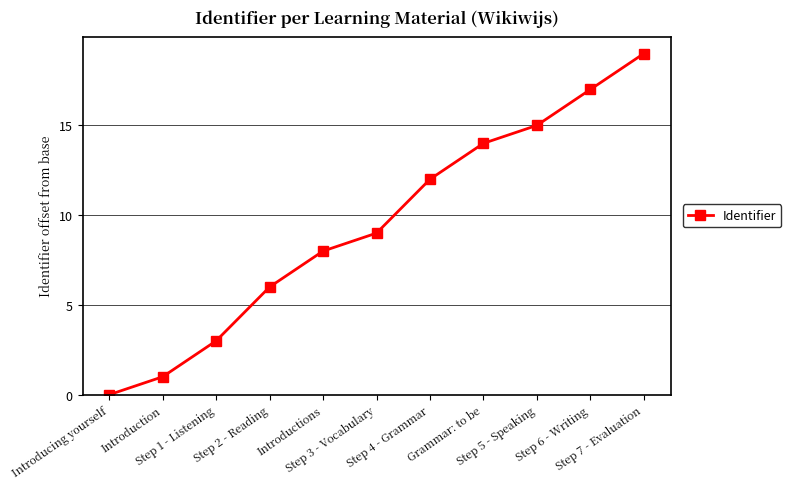

True or false: the data shows 6 at Step 5 - Speaking.

False